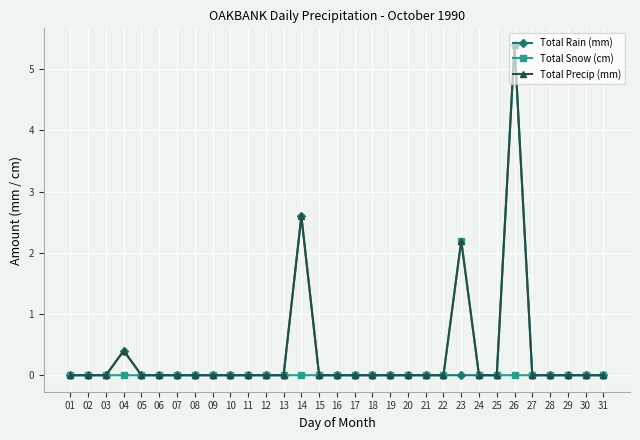

How many data points does each series have?

31